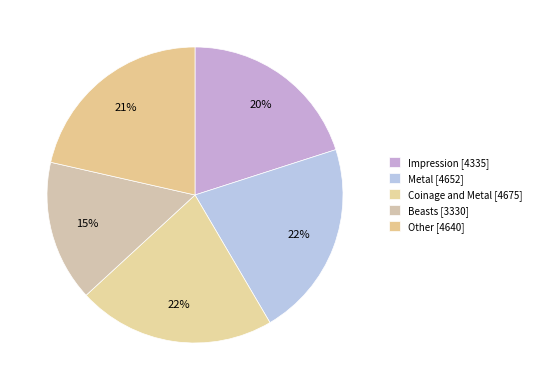

Count the number of slices in the pie.

5